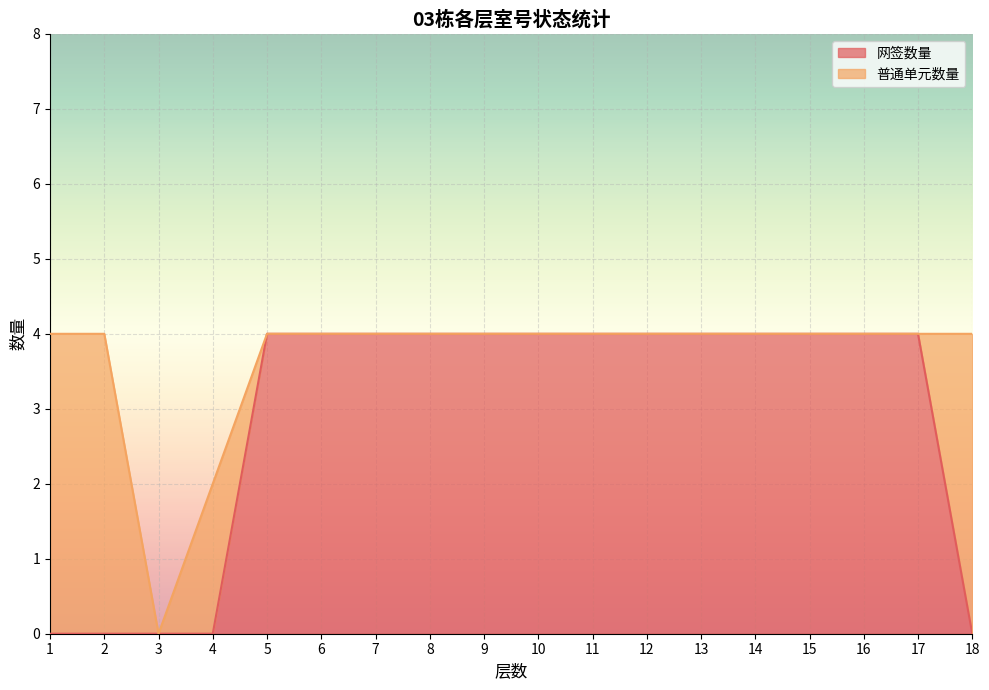

What is the maximum value shown in the chart?

4